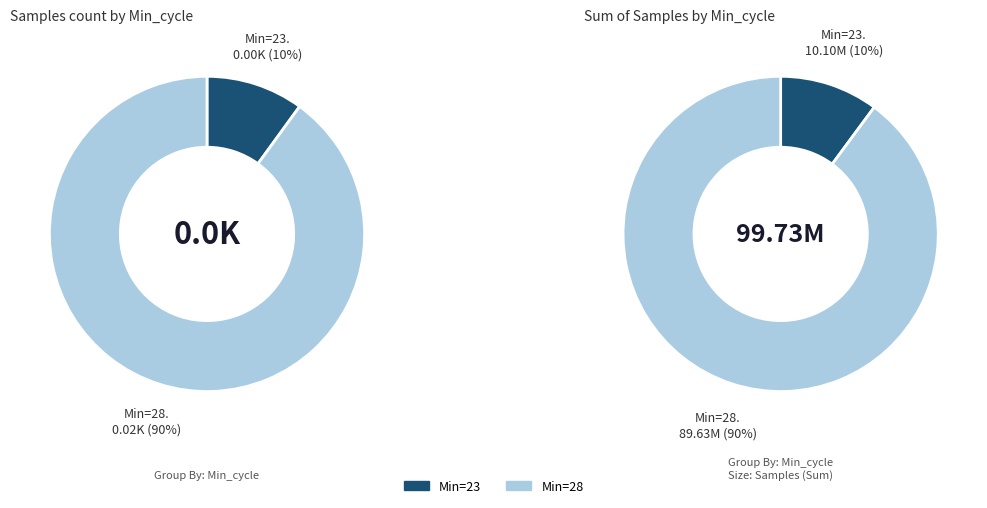

Approximately how many times larger is the value at 28 compared to 28?

1.0